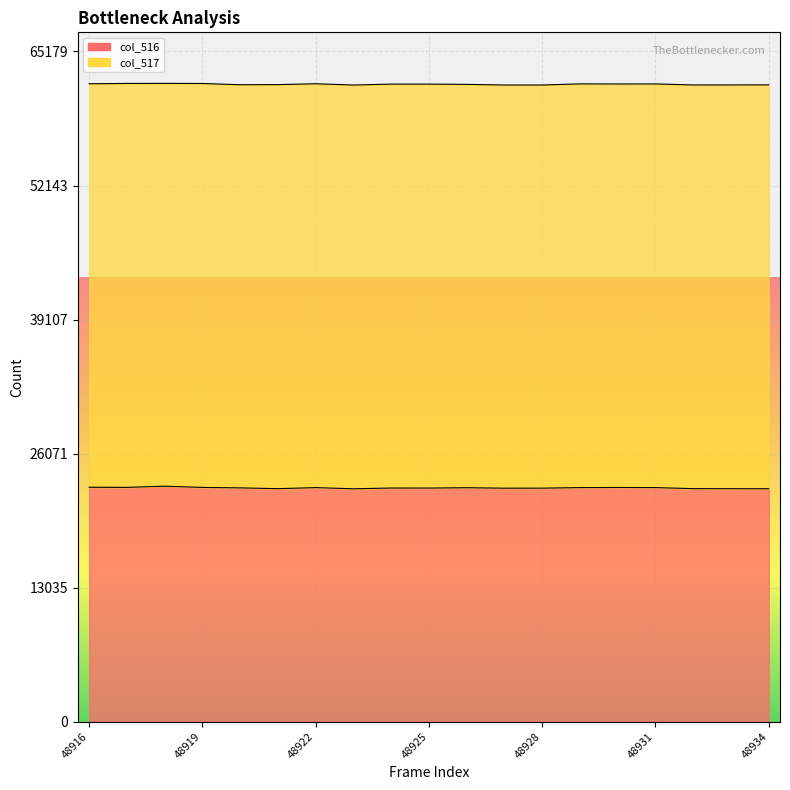

The chart shows a value of 22798 at 48916. True or false?

True